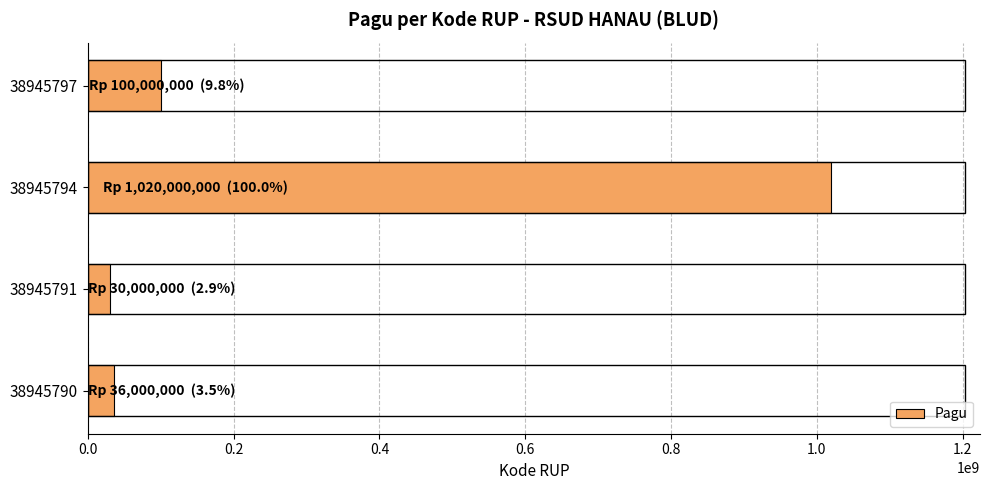

Reading bottom to top, transcribe all the data shown in this chart.

36000000	30000000	1020000000	100000000